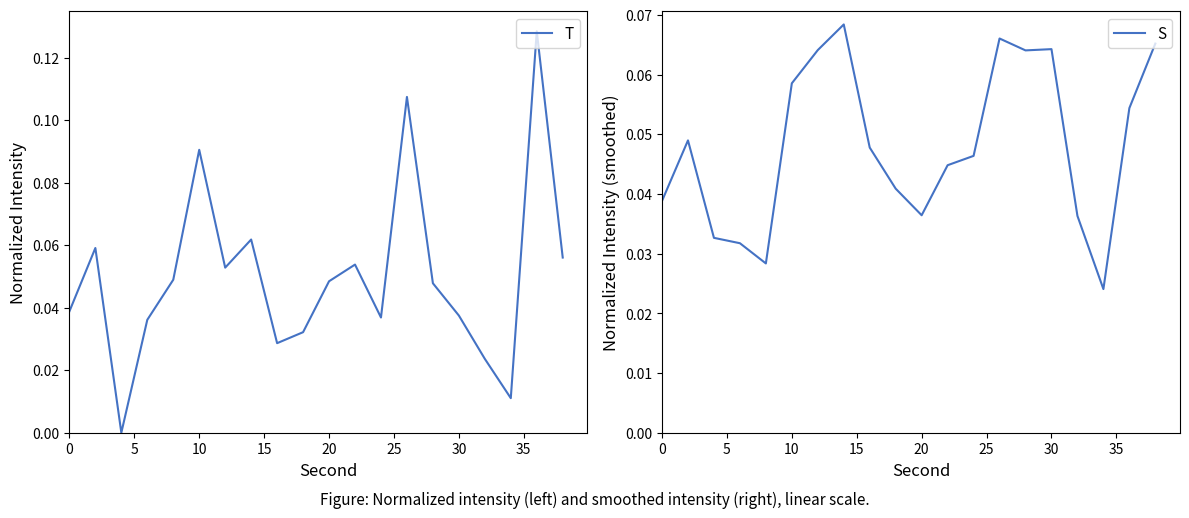

How many times do T and S cross each other?

9